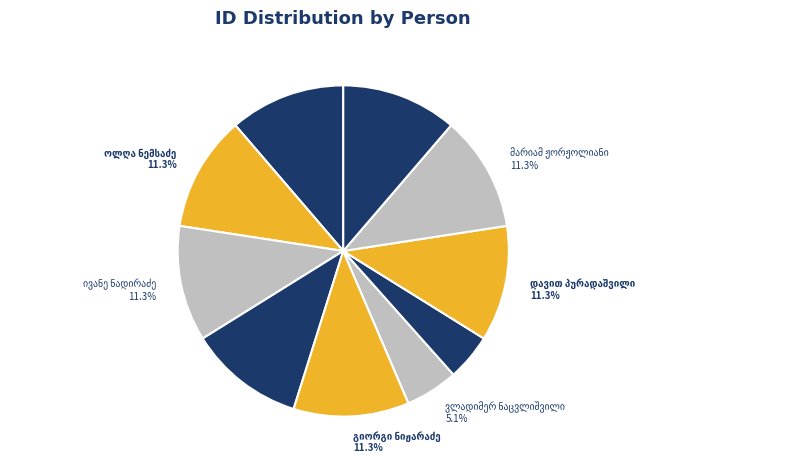

Is there any slice that represents more than half of the pie?

No